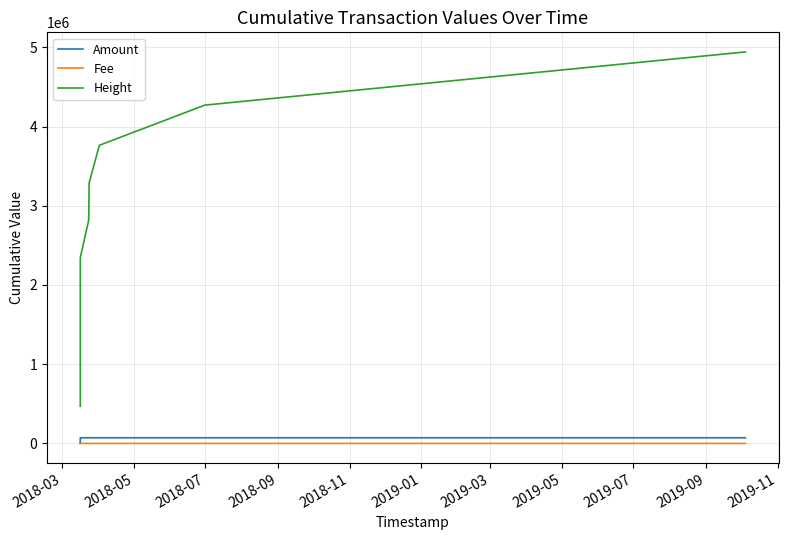

Which has a higher value, 2019-09 or 2019-07?

2019-09